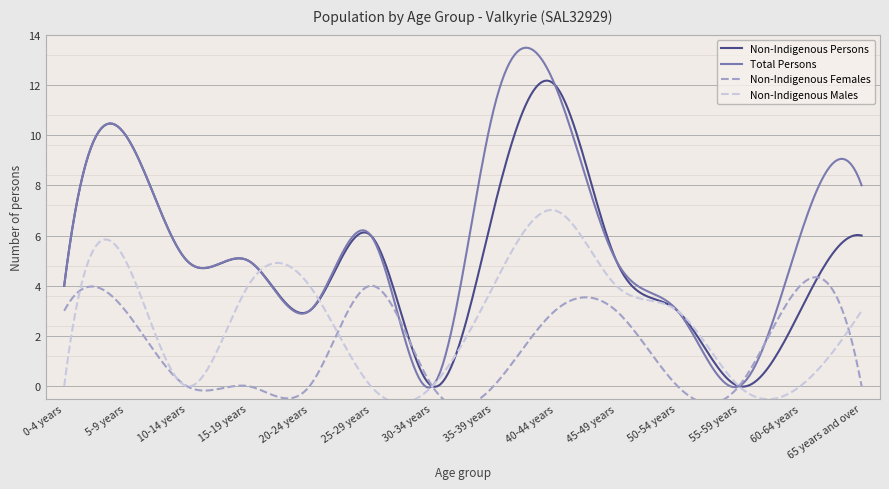

What is the value of the Non-Indigenous Males point at the 10th from the left?

4